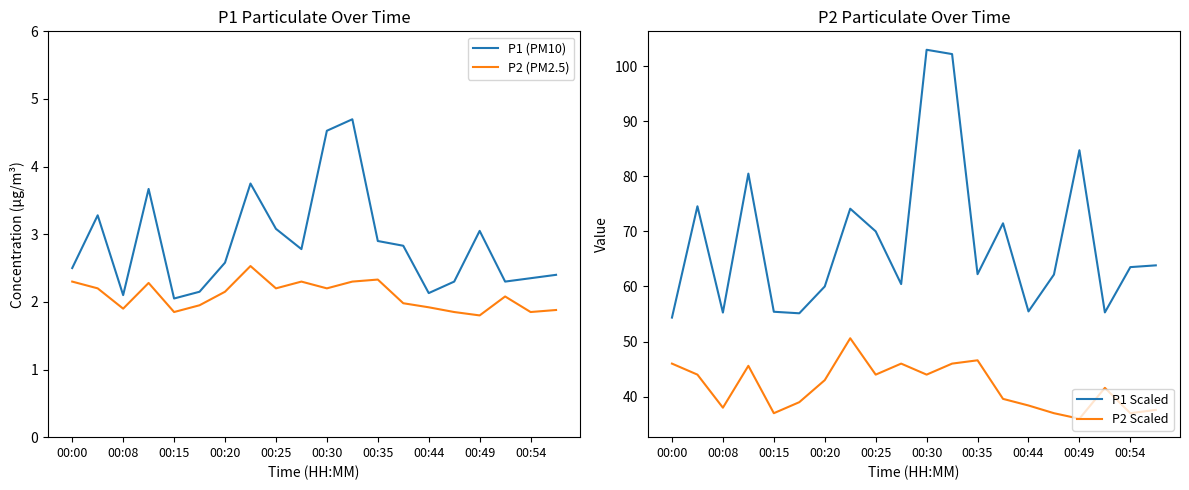

True or false: P2 Scaled has more than 1 interior local peaks.

True